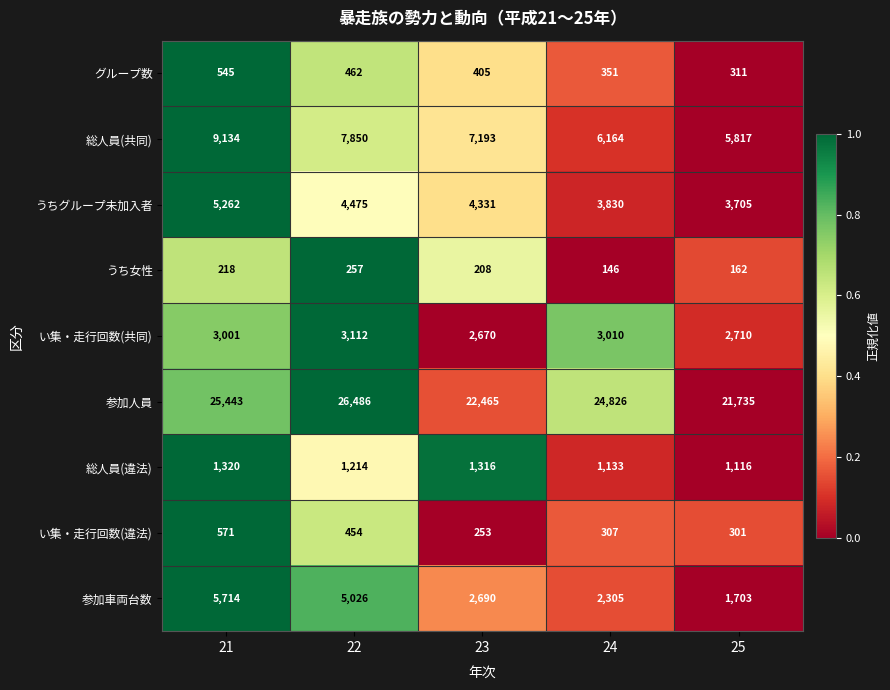

Which series changed the most between 21 and 24?

参加車両台数